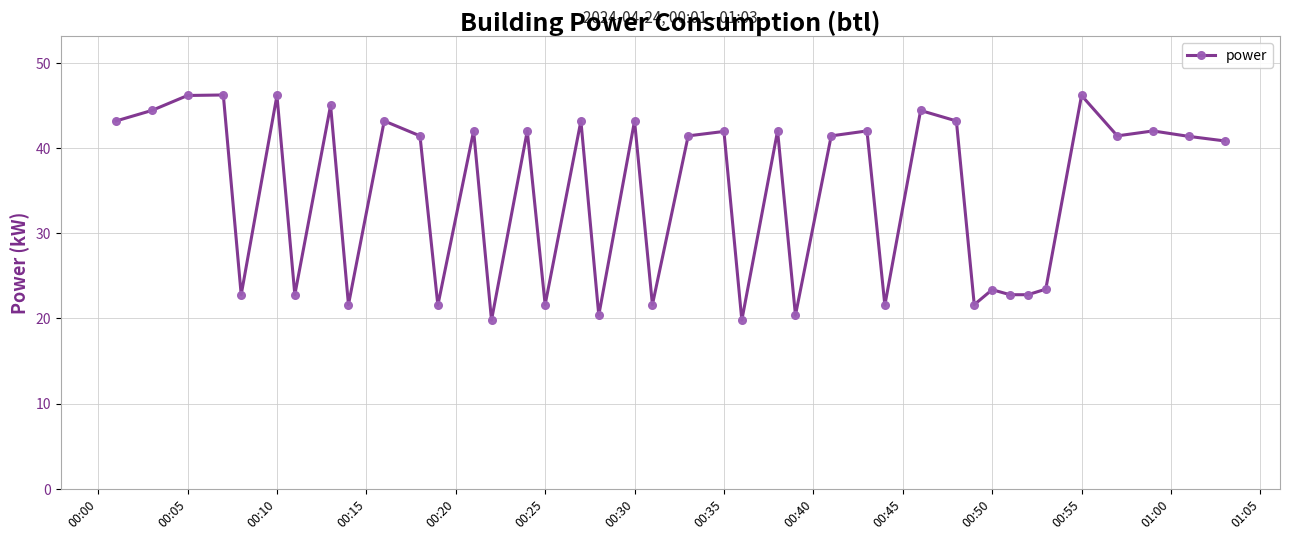

What is the difference between the maximum and minimum values?

26.4